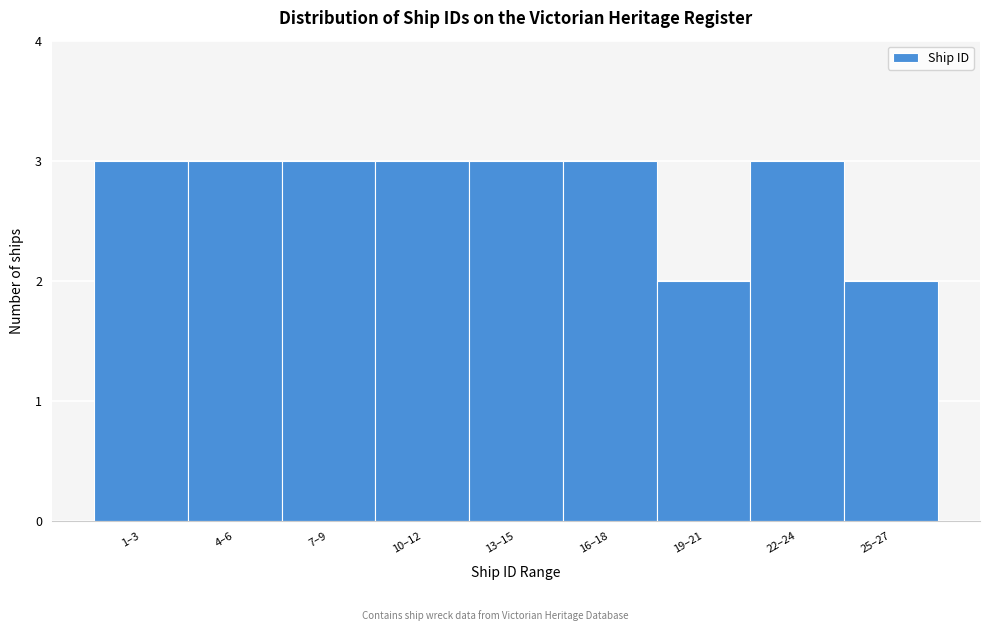

Reading left to right, transcribe all the data shown in this chart.

1–3=3	4–6=3	7–9=3	10–12=3	13–15=3	16–18=3	19–21=2	22–24=3	25–27=2